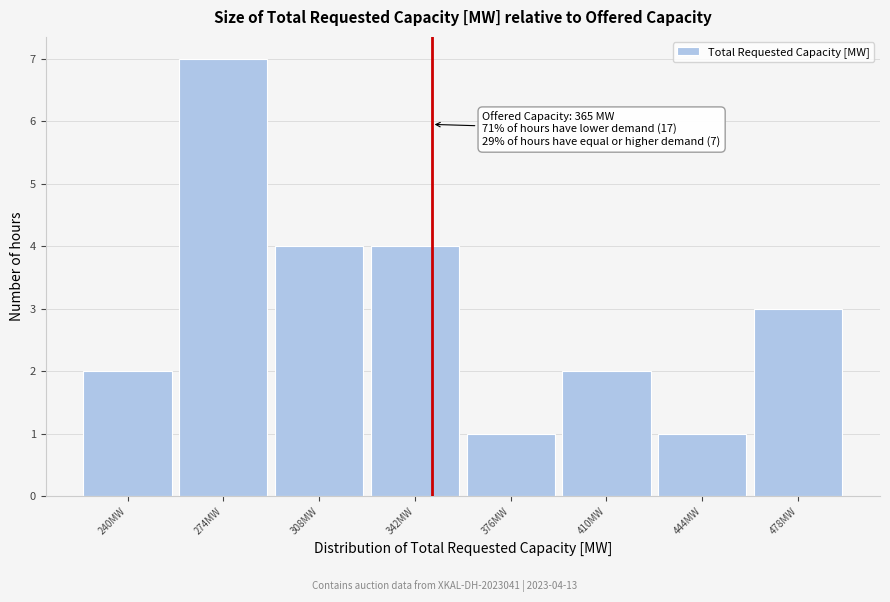

Reading left to right, list all the values displayed in this chart.

240MW=2	274MW=7	308MW=4	342MW=4	376MW=1	410MW=2	444MW=1	478MW=3